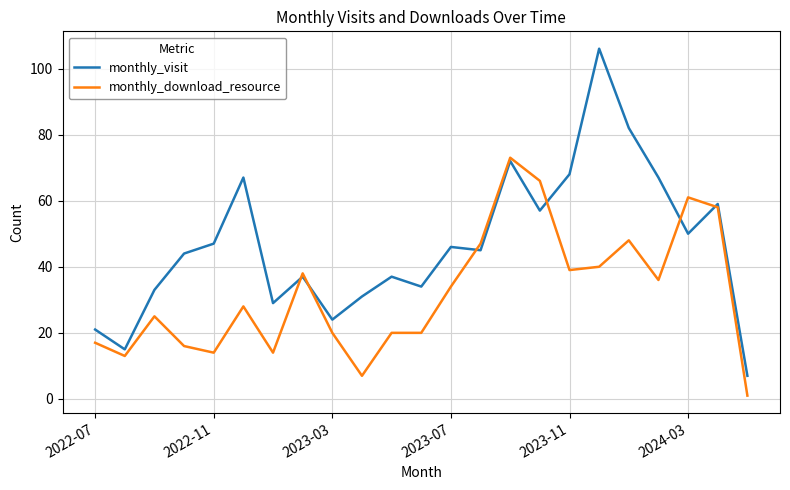

What is the lowest value of the monthly_visit series?

7